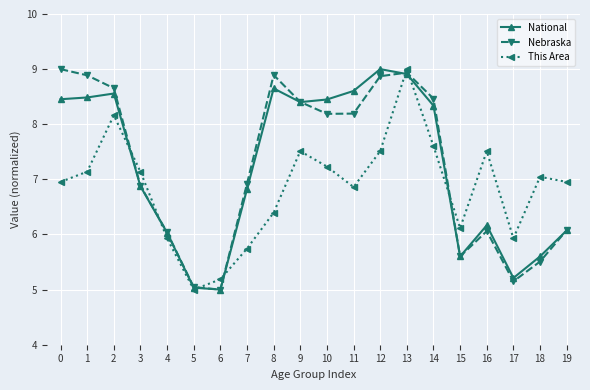

What is the value of the Nebraska point at the 18th from the left?

5.1